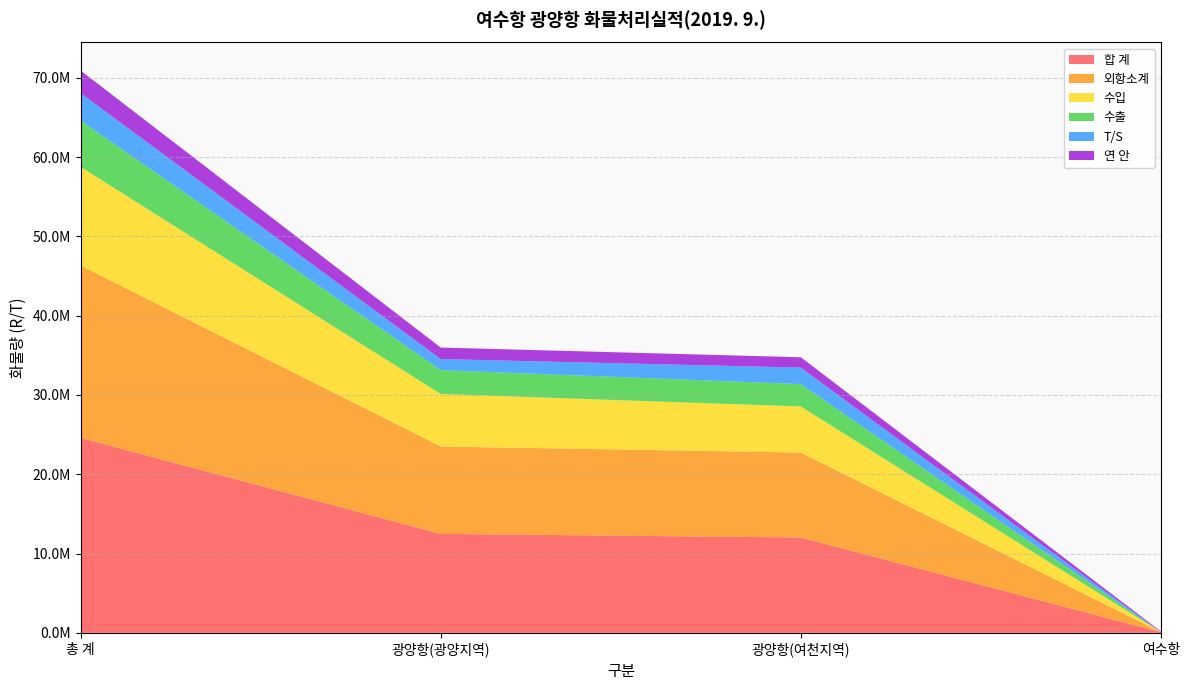

Reading left to right, extract all data points from this chart.

합 계: 24584715	12477903	12020344	86468
외항소계: 21745183	11027197	10717221	765
수입: 12436917	6623156	5812996	765
수출: 5828830	3006191	2822639	0
T/S: 3479436	1397850	2081586	0
연 안: 2839532	1450706	1303123	85703